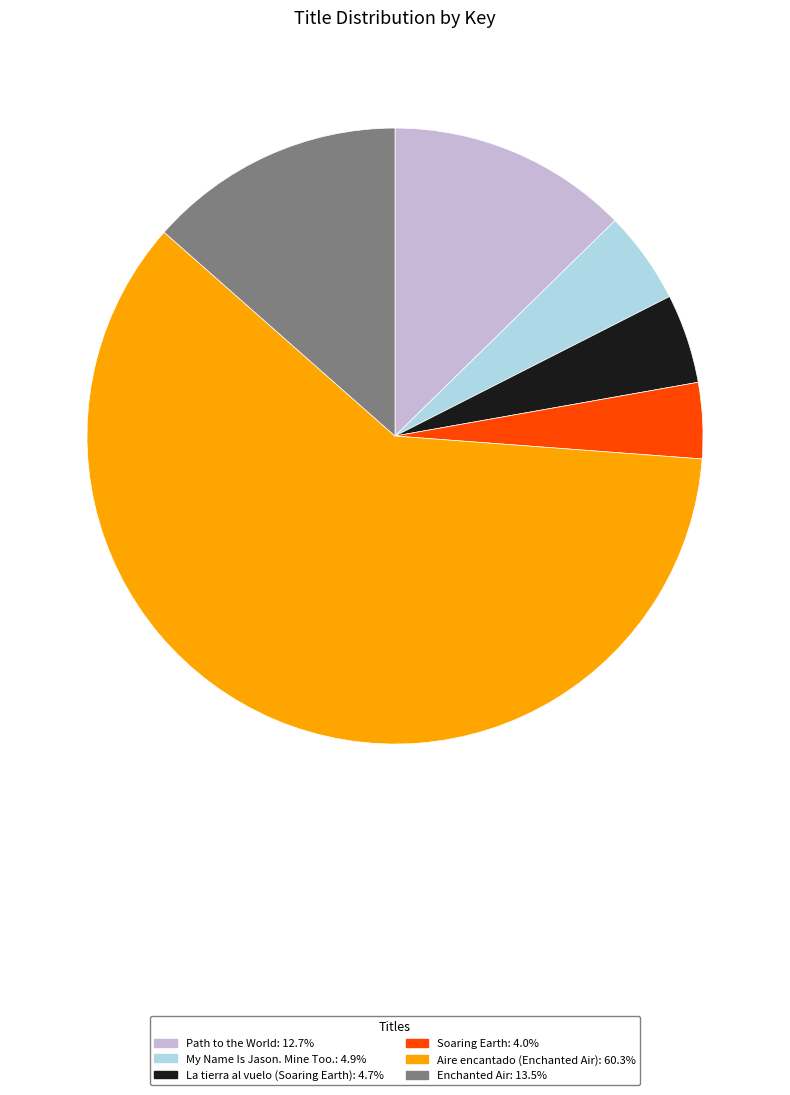

Which slice is the smallest?

Soaring Earth